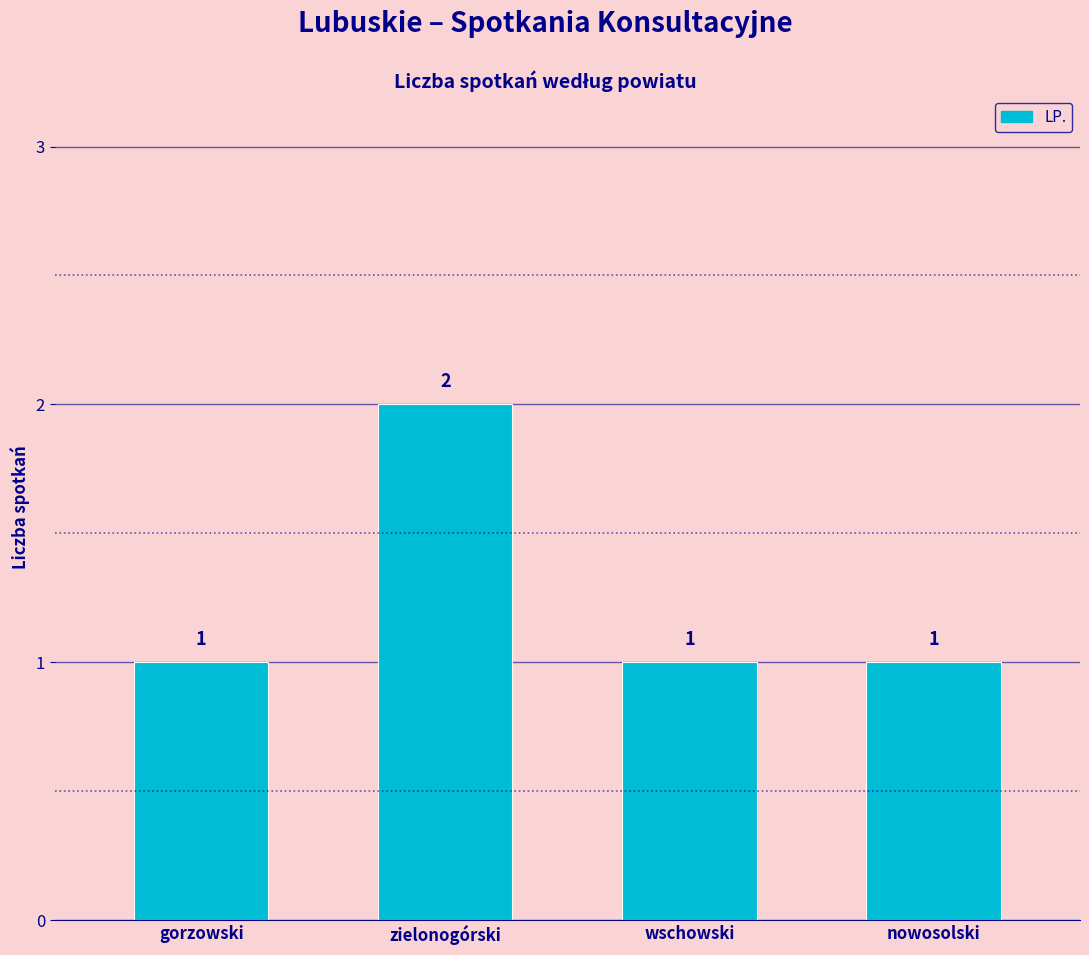

The chart shows a value of 1 at gorzowski. True or false?

True